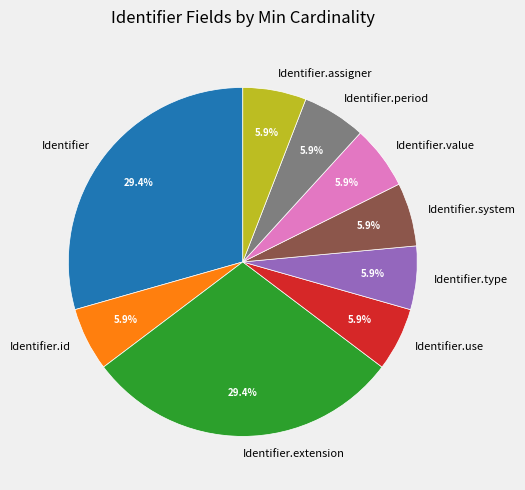

Combined, what portion of the pie is Identifier.use and Identifier?

35.3%